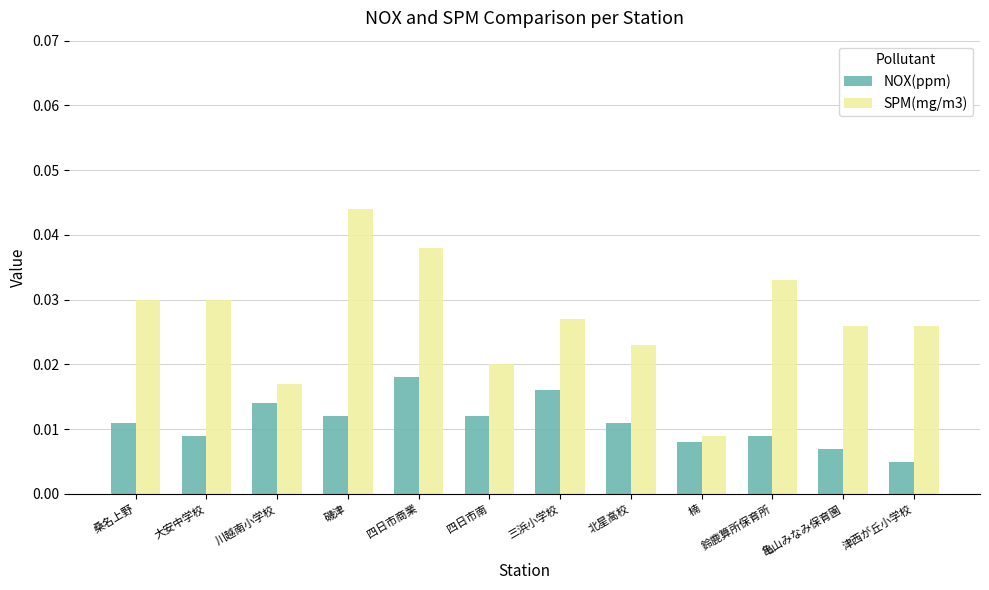

What is the sum of all NOX(ppm) values?

0.1